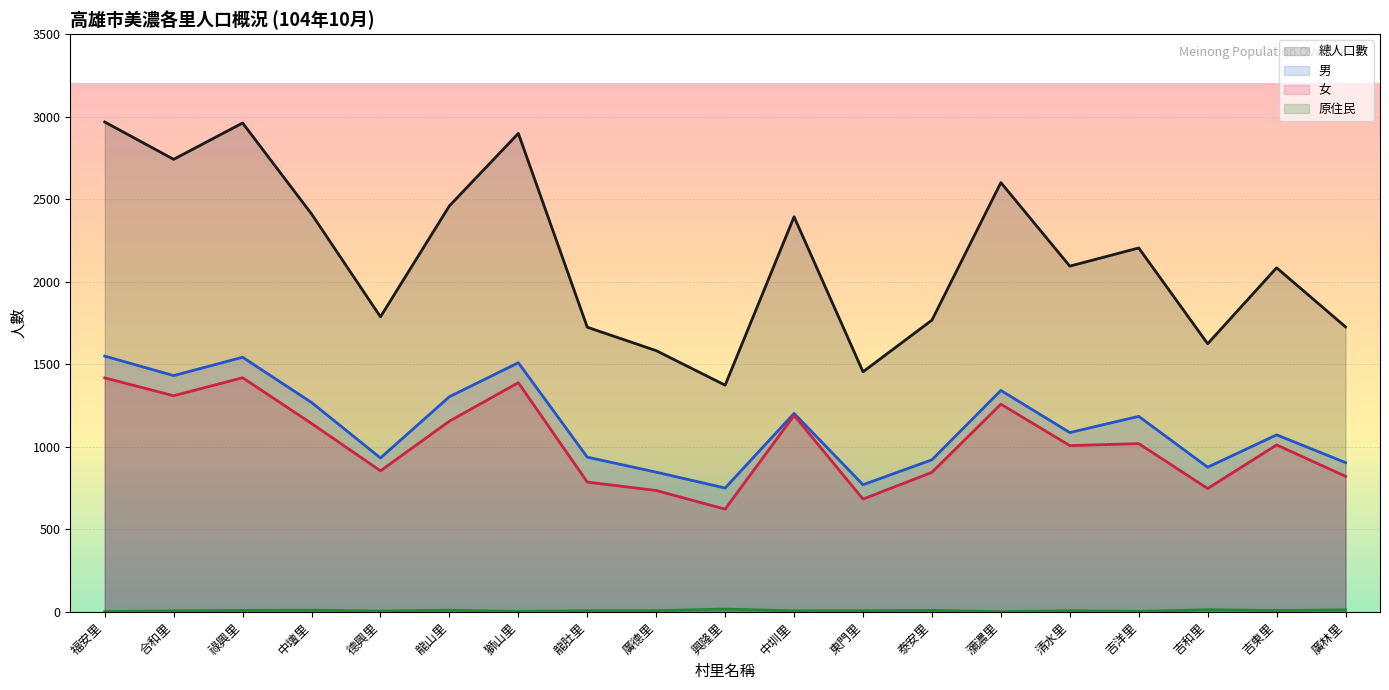

Is the value of 男 at 東門里 greater than the value of 原住民 at 東門里?

Yes